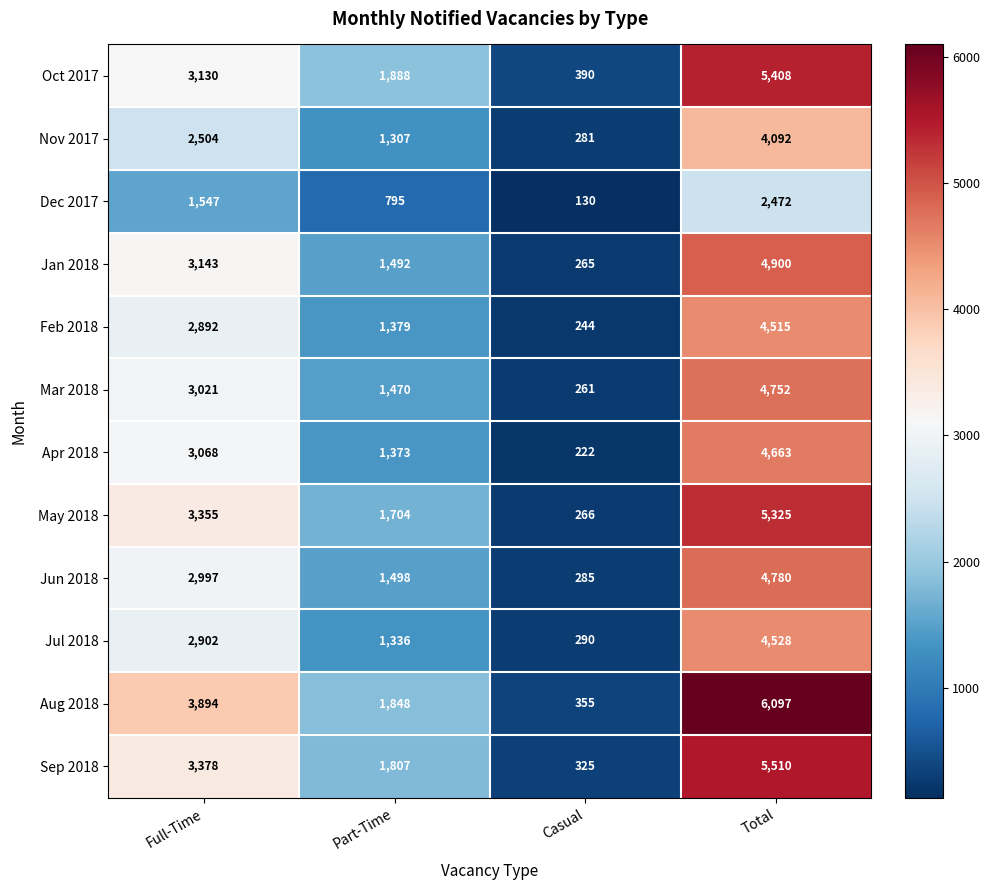

Which series changed the most between Full-Time and Total?

Oct 2017